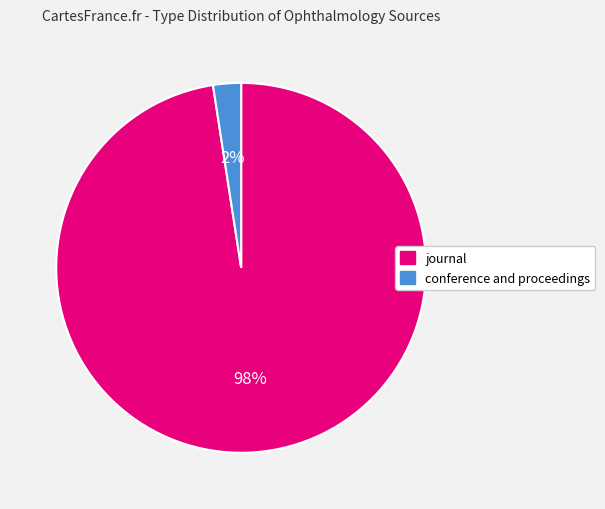

How many slices are in this pie chart?

2